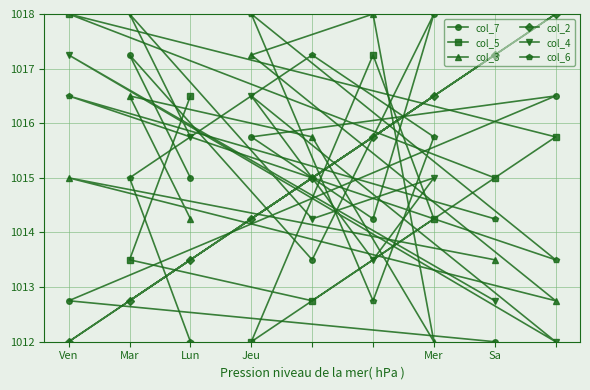

What is the difference between the maximum and minimum values in the col_2 series?

6.0